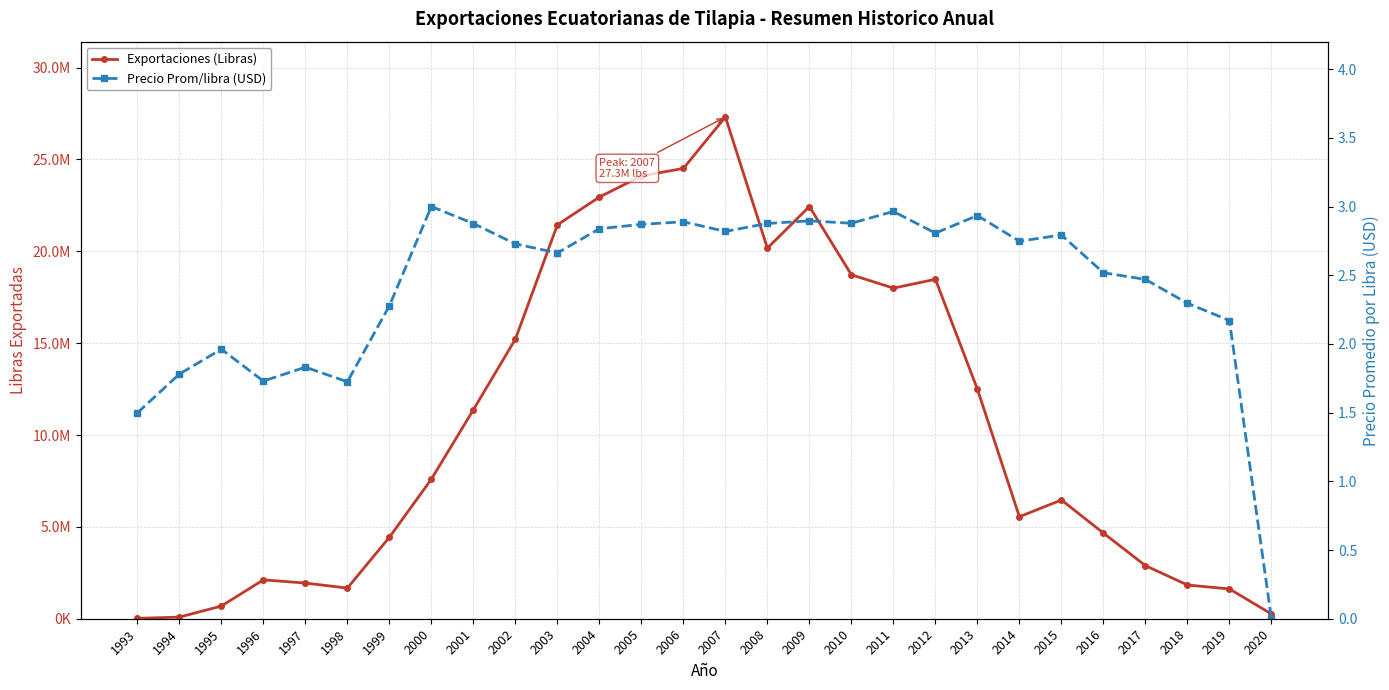

Reading left to right, list all the values displayed in this chart.

Exportaciones (Libras): 1993=21730.7	1994=88499.3	1995=689457.8	1996=2116647.5	1997=1941708.1	1998=1668547.1	1999=4434656.5	2000=7599686.1	2001=11373890.7	2002=15219326.0	2003=21443302.0	2004=22953708.8	2005=24101028.9	2006=24512713.7	2007=27315395.2	2008=20170218.3	2009=22438586.3	2010=18724421.8	2011=17995543.5	2012=18477544.1	2013=12494087.7	2014=5552510.0	2015=6465454.5	2016=4663040.3	2017=2890376.1	2018=1835184.0	2019=1621389.8	2020=261455.3
Precio Prom/libra (USD): 1993=1.5	1994=1.8	1995=2.0	1996=1.7	1997=1.8	1998=1.7	1999=2.3	2000=3.0	2001=2.9	2002=2.7	2003=2.7	2004=2.8	2005=2.9	2006=2.9	2007=2.8	2008=2.9	2009=2.9	2010=2.9	2011=3.0	2012=2.8	2013=2.9	2014=2.7	2015=2.8	2016=2.5	2017=2.5	2018=2.3	2019=2.2	2020=0.0